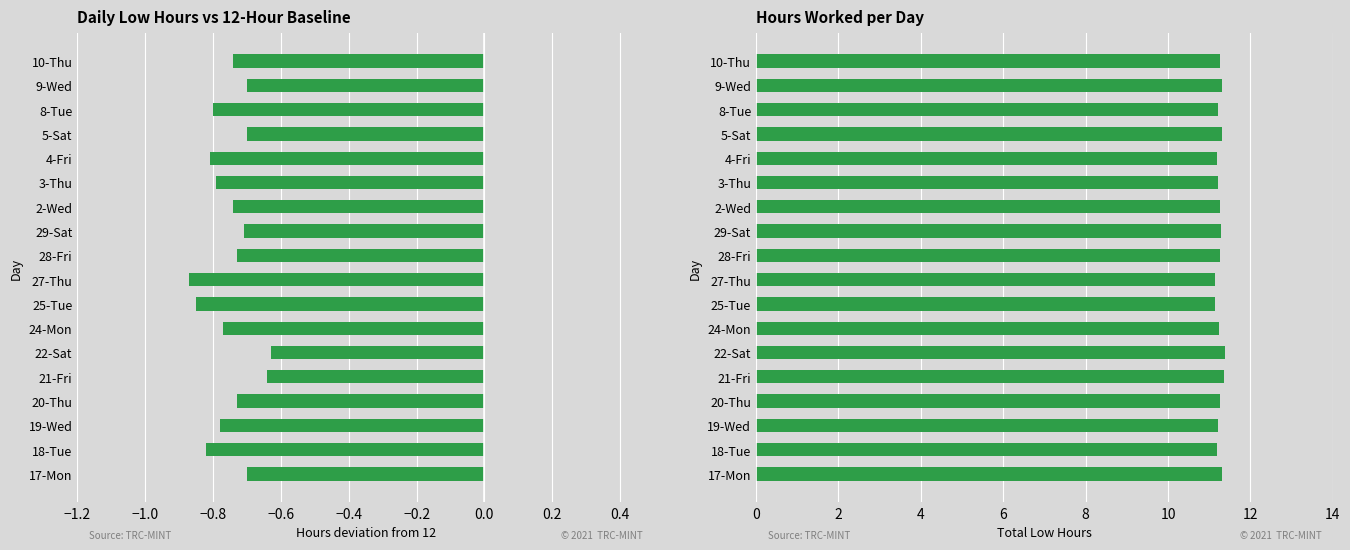

Reading right to left, list all the values displayed in this chart.

Hours deviation from 12: -0.7	-0.7	-0.8	-0.7	-0.8	-0.8	-0.7	-0.7	-0.7	-0.9	-0.8	-0.8	-0.6	-0.6	-0.7	-0.8	-0.8	-0.7
Low Hours: 11.3	11.3	11.2	11.3	11.2	11.2	11.3	11.3	11.3	11.1	11.2	11.2	11.4	11.4	11.3	11.2	11.2	11.3